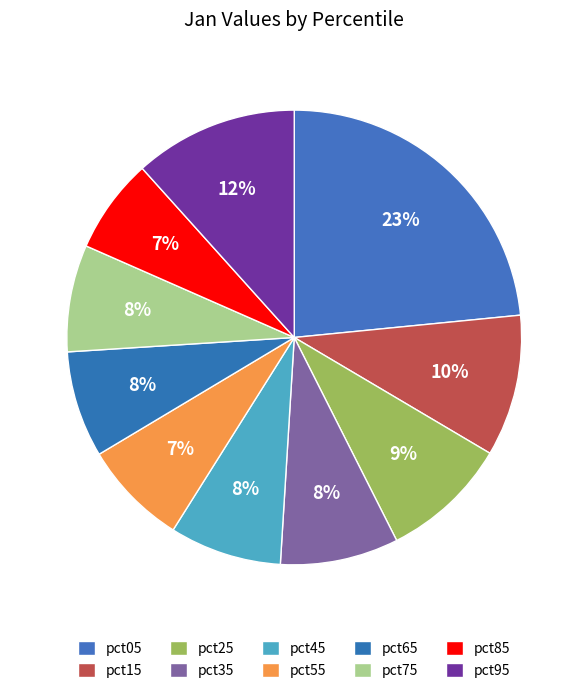

Do pct95 and pct85 together represent more than half of the pie?

No